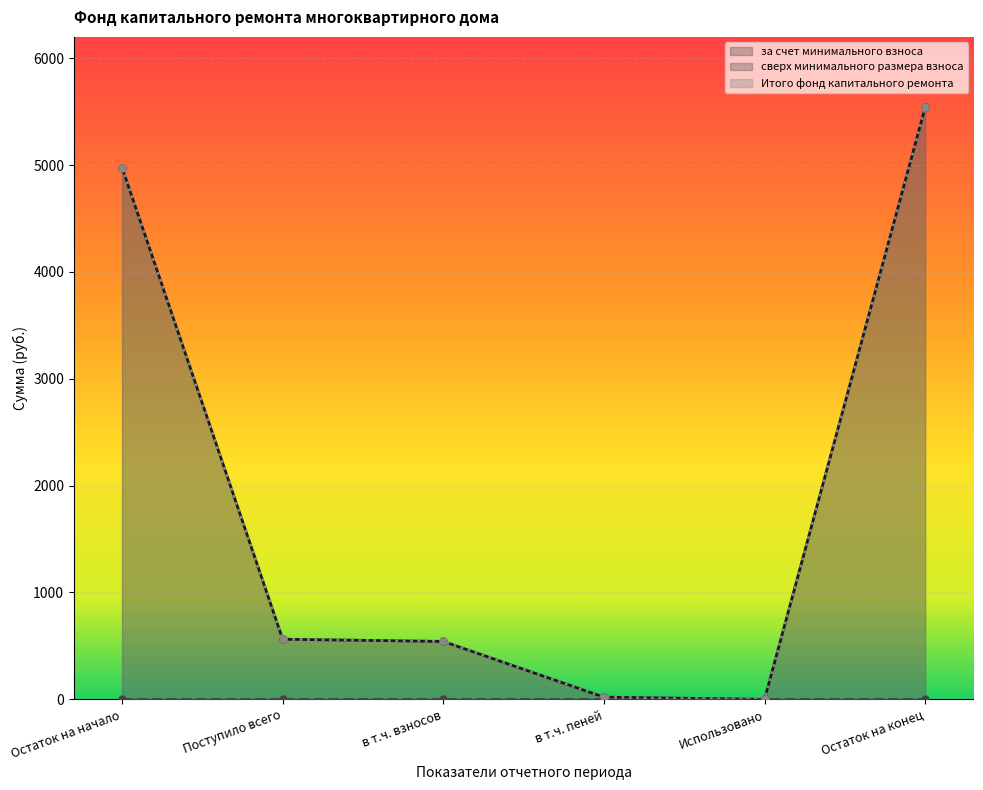

True or false: Итого фонд капитального ремонта and за счет минимального взноса cross at least once.

False